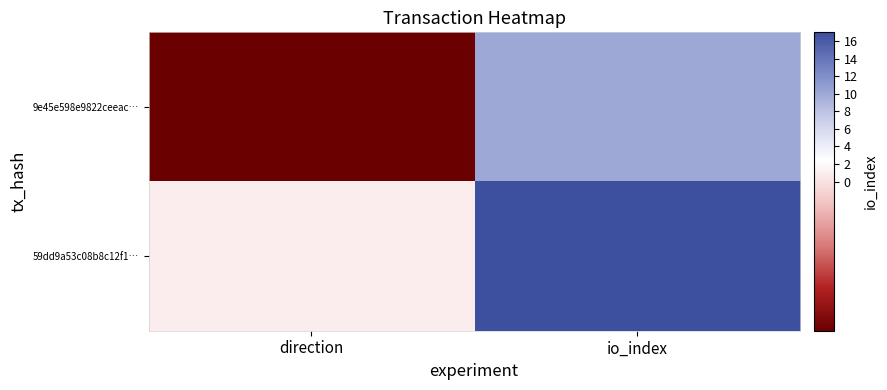

Which series has the widest spread of values?

59dd9a53c08b8c12f1…